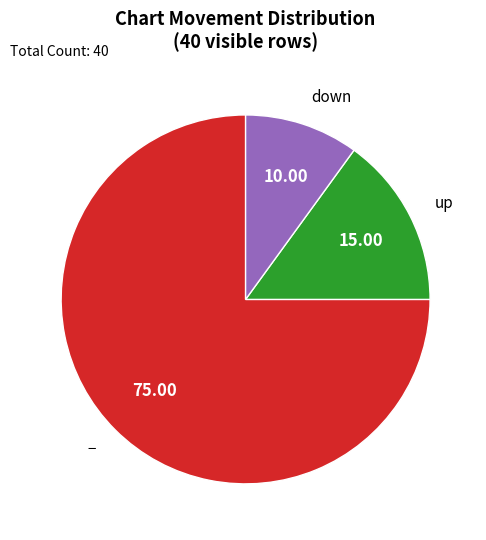

Is it true that up is 32% of the pie?

False